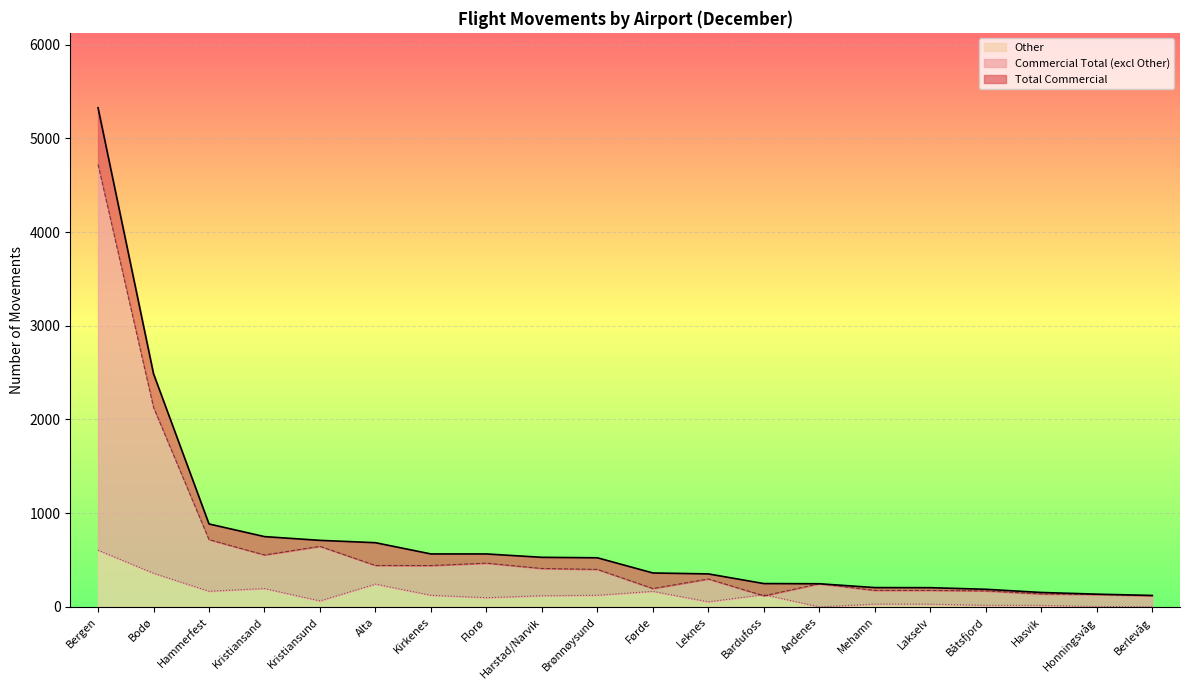

Is it true that Other equals 124 at Brønnøysund?

True